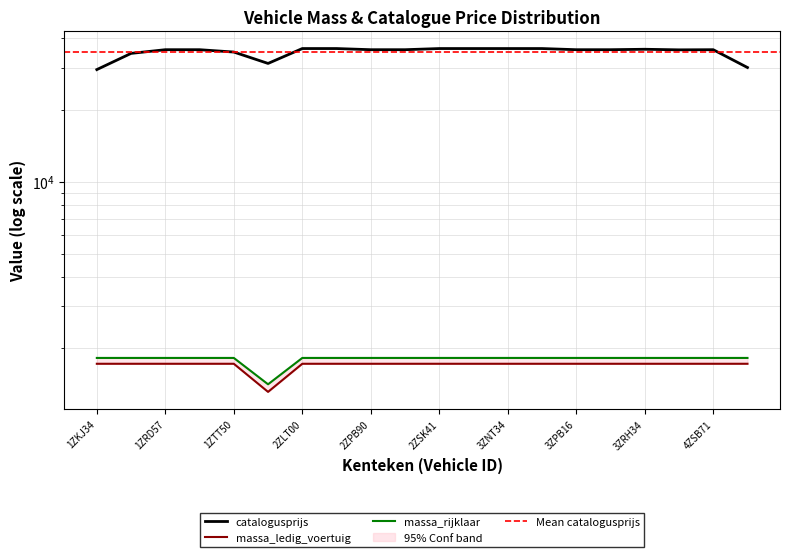

What is the label of the 17th point from the right?

1ZRV26